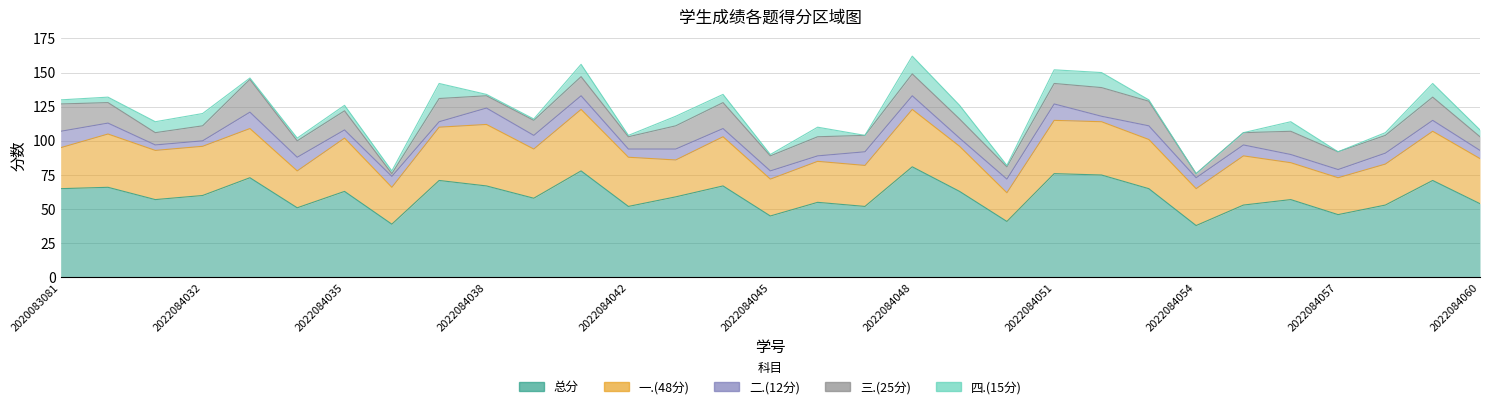

What is the sum of the 总分 values at 2022084049 and 2021083158?

129